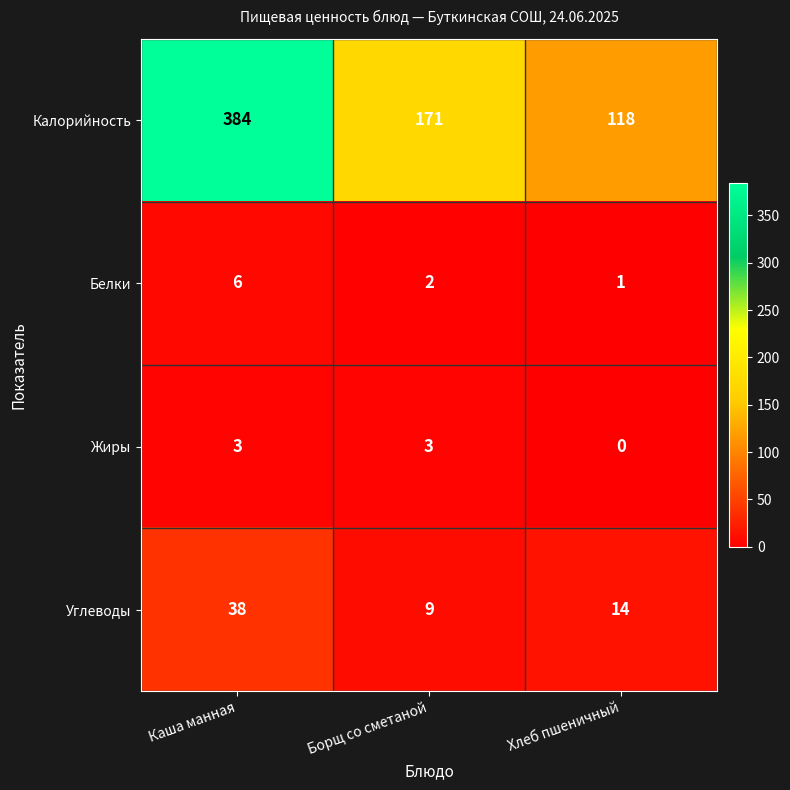

Count the number of data series in this chart.

4